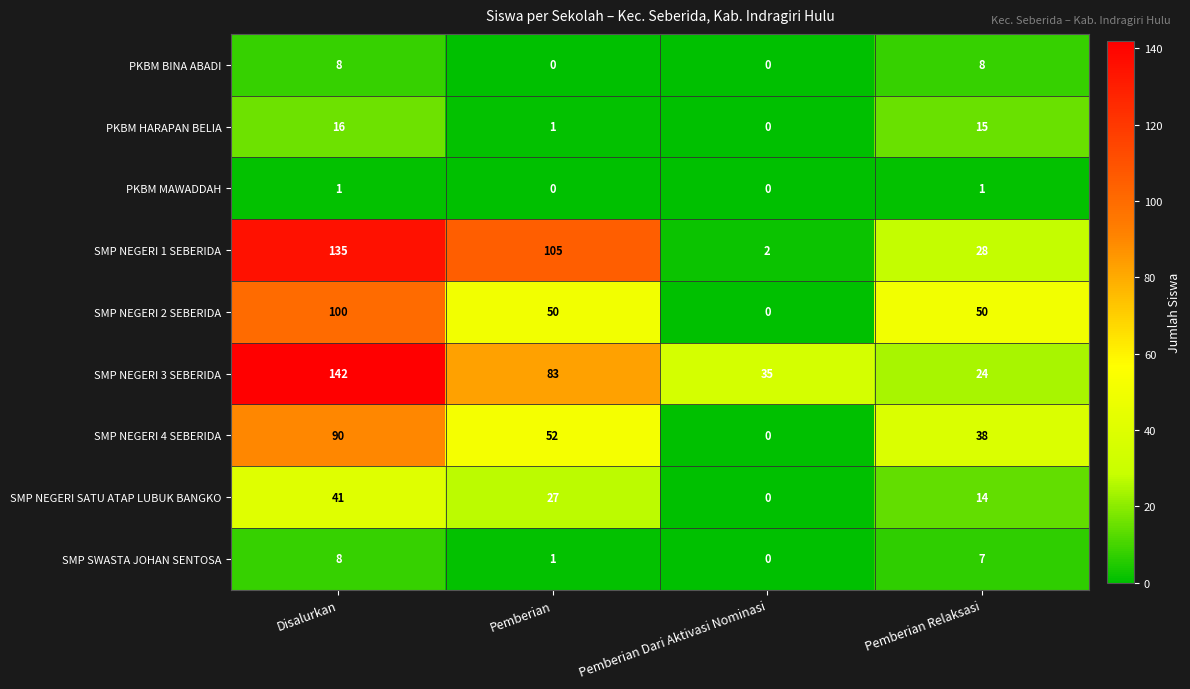

Rank the categories by SMP NEGERI 3 SEBERIDA value from highest to lowest.

Disalurkan, Pemberian, Pemberian Dari Aktivasi Nominasi, Pemberian Relaksasi